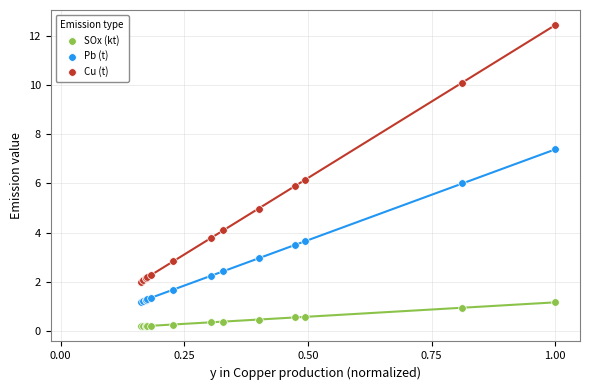

Which series reaches the maximum Y coordinate?

Cu (t)